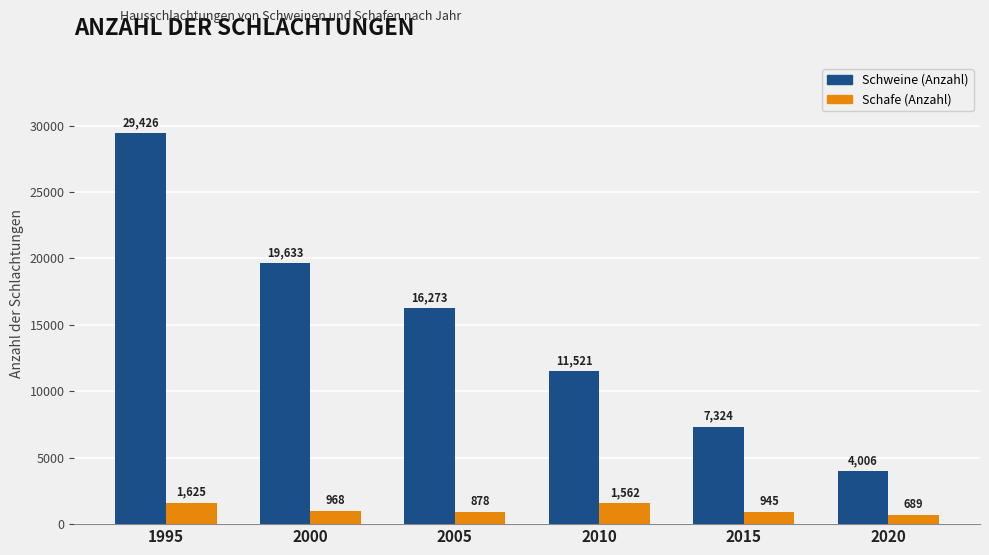

Rank the series at 2015 from highest to lowest value.

Schweine (Anzahl), Schafe (Anzahl)